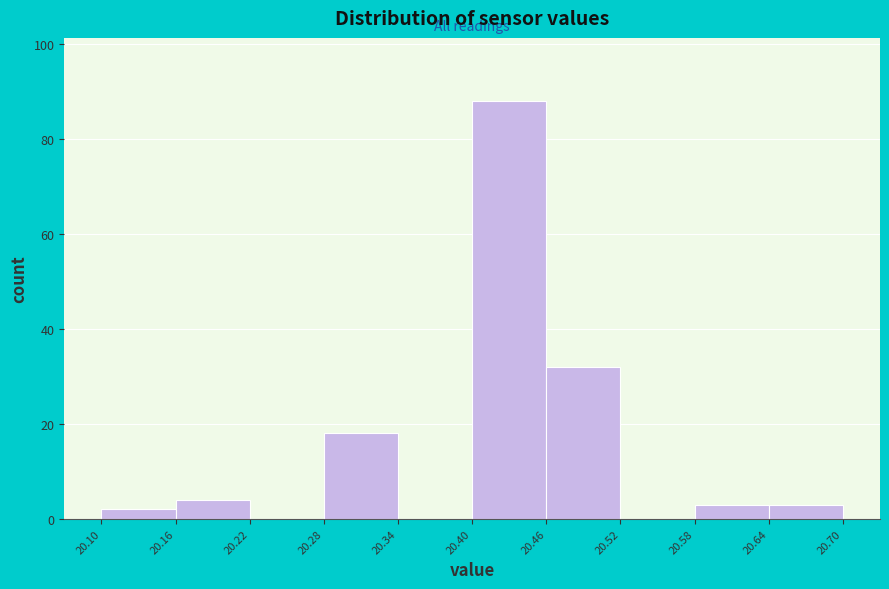

Reading left to right, transcribe this chart: for each bar, give the range it covers on the x-axis and its height. The values are not printed on the chart, so give them approximately, as read against the axis.

20.10 to 20.16: 2
20.16 to 20.22: 4
20.22 to 20.28: 0
20.28 to 20.34: 18
20.34 to 20.40: 0
20.40 to 20.46: 88
20.46 to 20.52: 32
20.52 to 20.58: 0
20.58 to 20.64: 4
20.64 to 20.70: 4